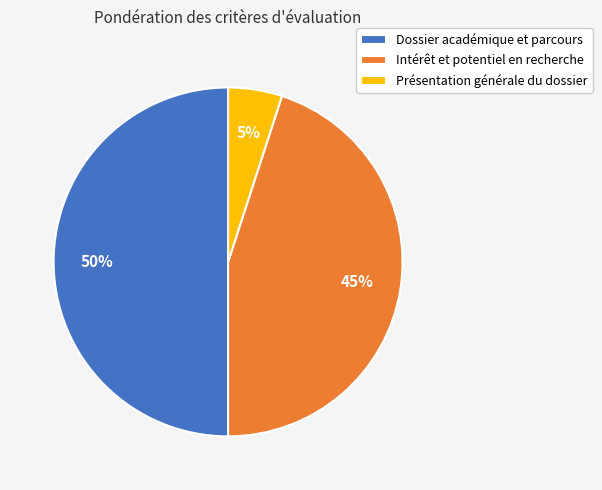

Combined, do Dossier académique et parcours and Intérêt et potentiel en recherche account for over 50%?

Yes